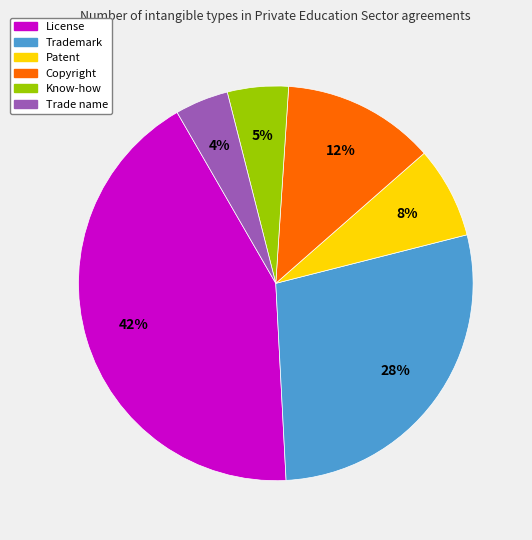

Combined, do Trade name and Trademark account for over 50%?

No